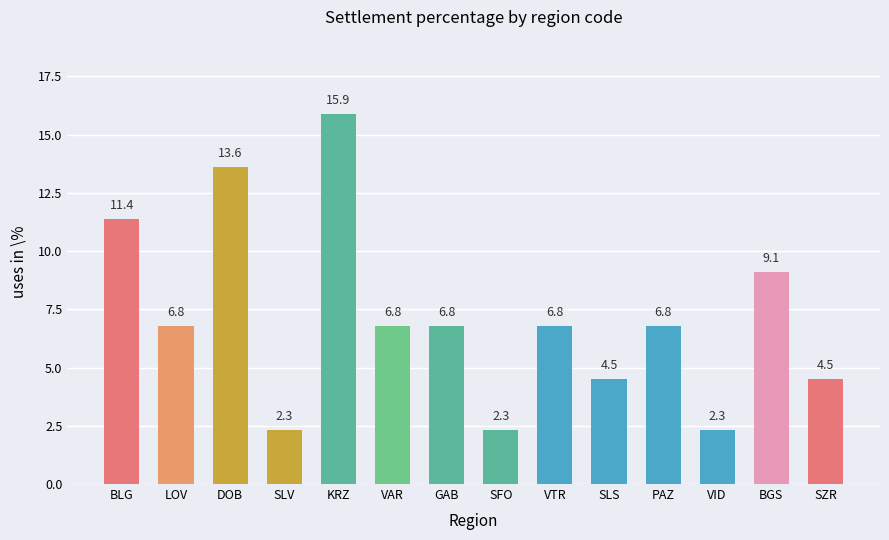

At which category does the chart reach its peak across all series?

KRZ